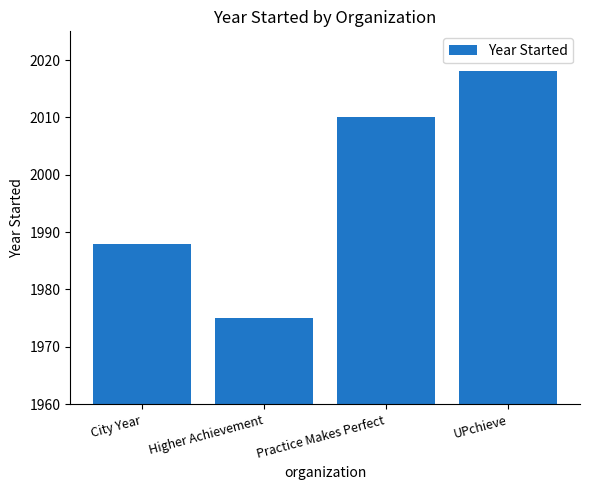

What is the maximum value shown in the chart?

2018